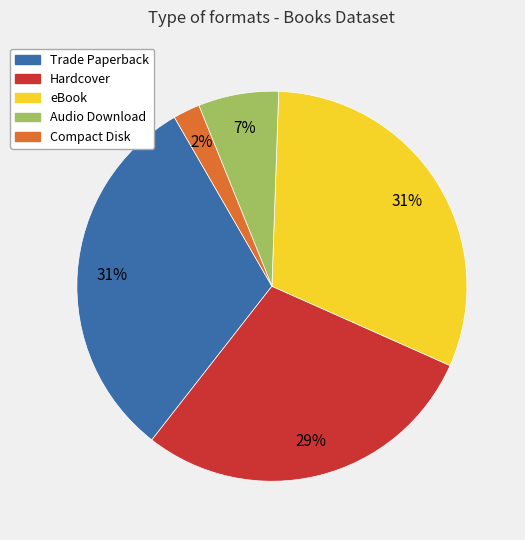

To the nearest percent, what is the difference between the Hardcover and eBook slice percentages?

2%